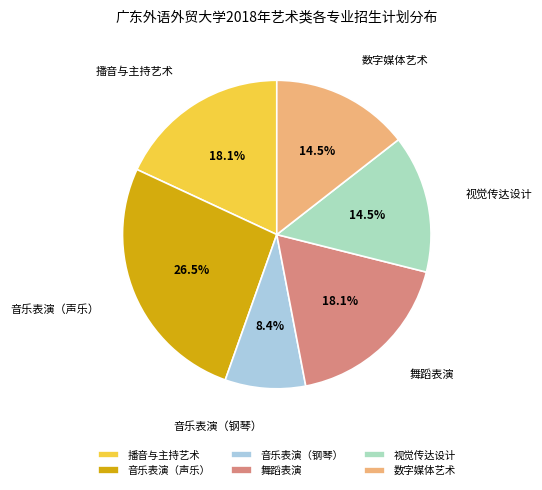

What is the total percentage of 音乐表演（声乐） and 播音与主持艺术?

44.6%